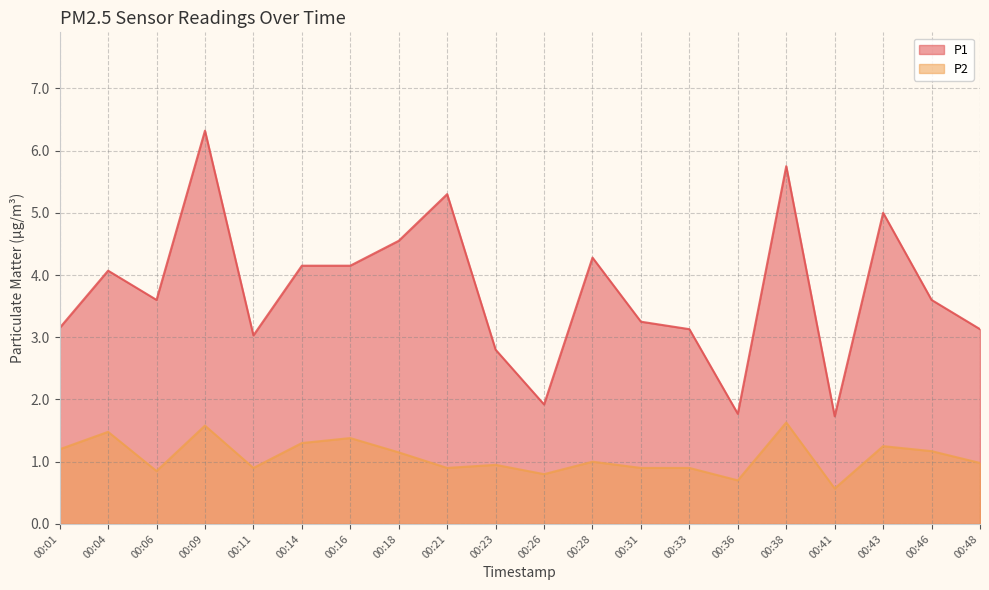

At which label does P1 reach its minimum?

00:41